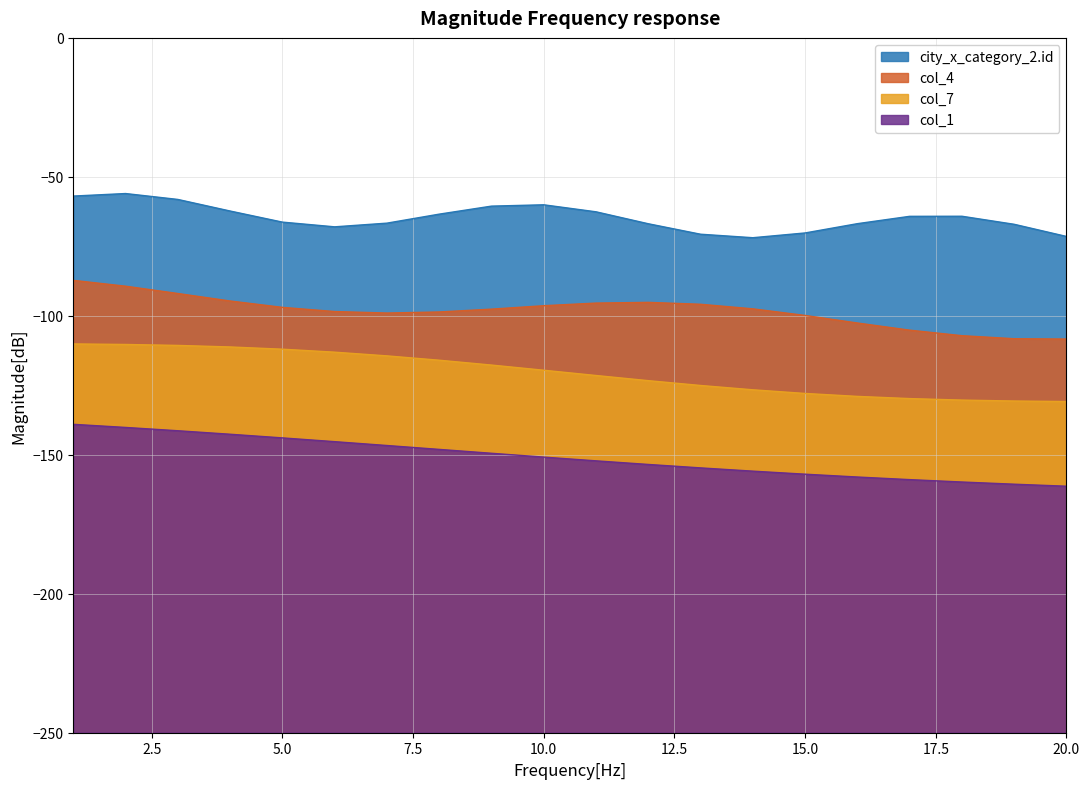

True or false: col_4 has a value of -130.3 at 18.

True